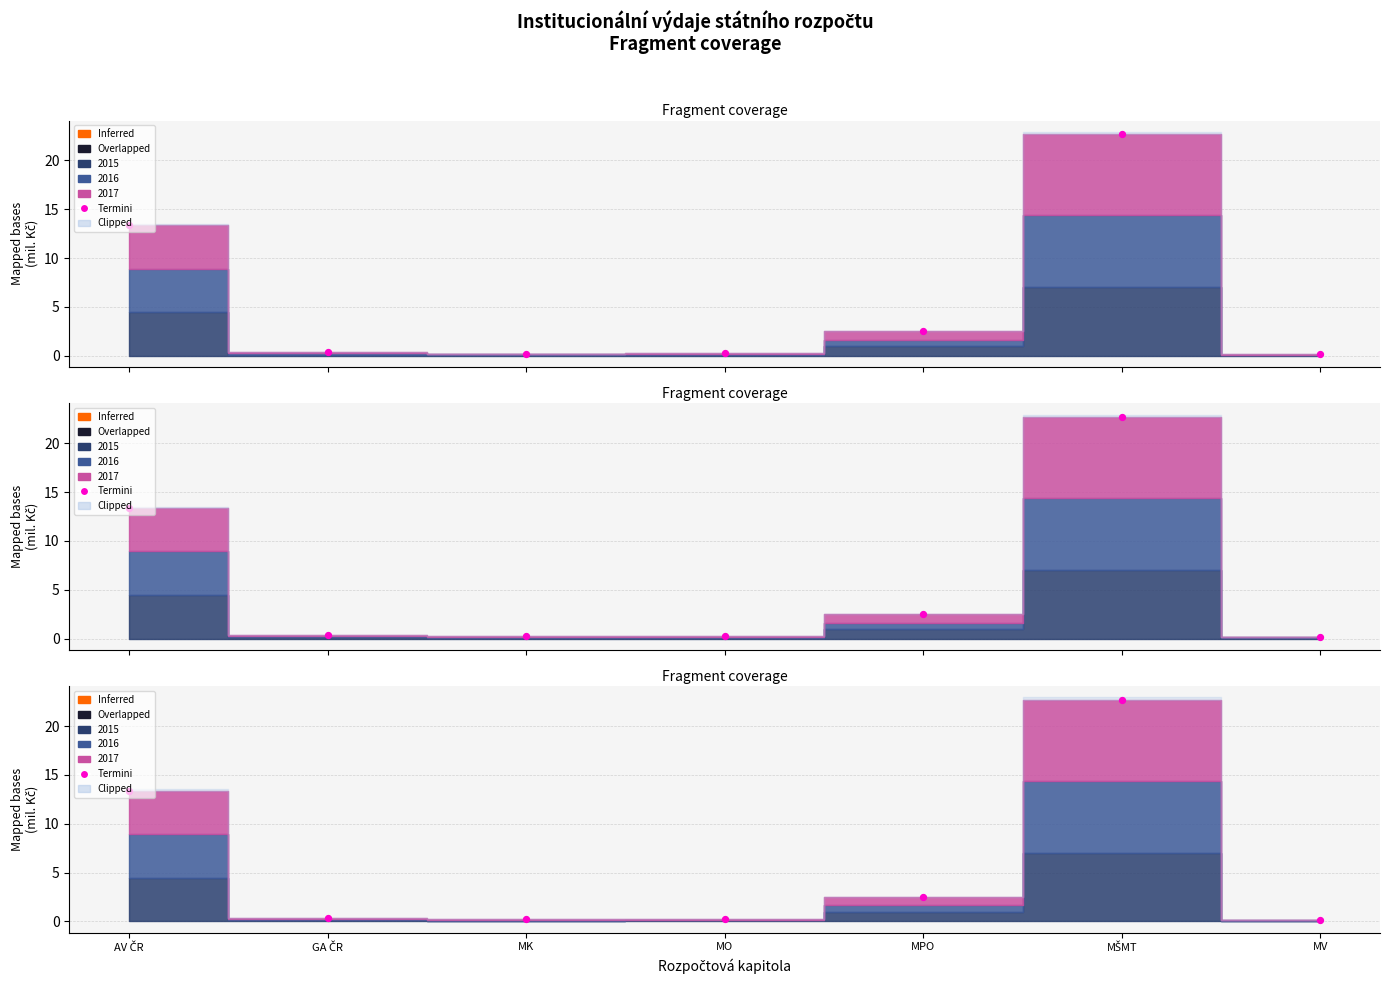

Which has a higher value, AV ČR or MK?

AV ČR